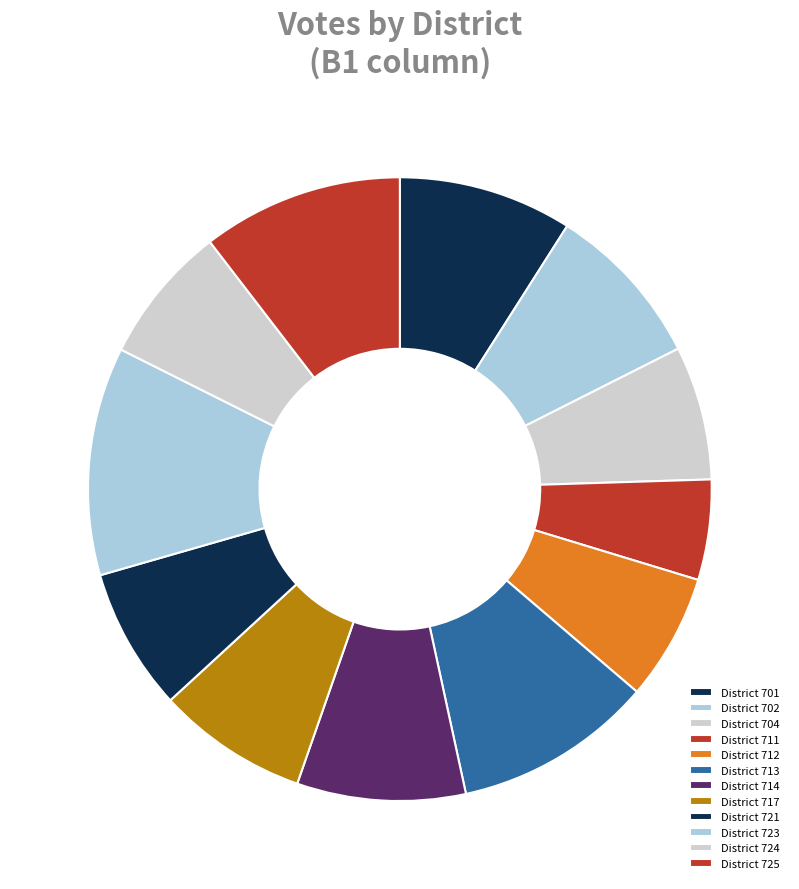

Count the number of slices in the pie.

12